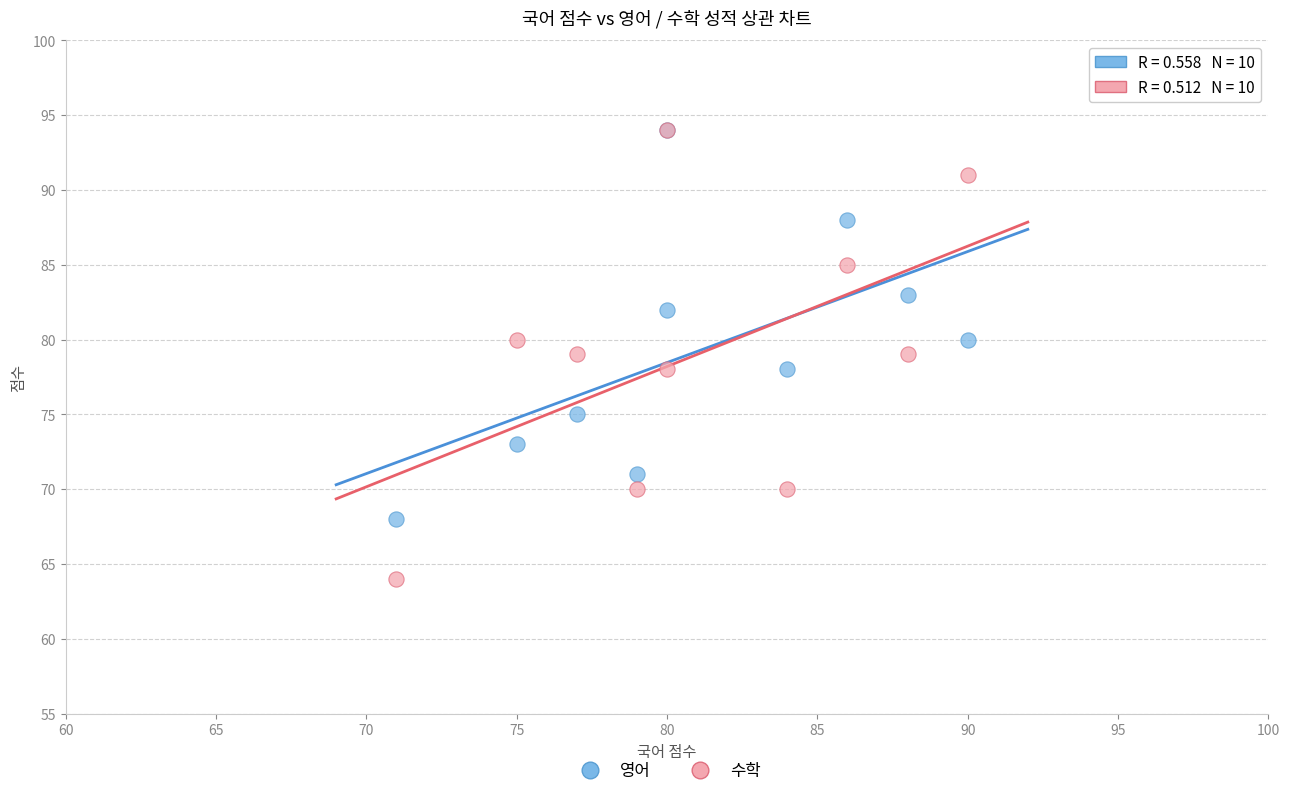

Which series contains the lowest Y value?

수학